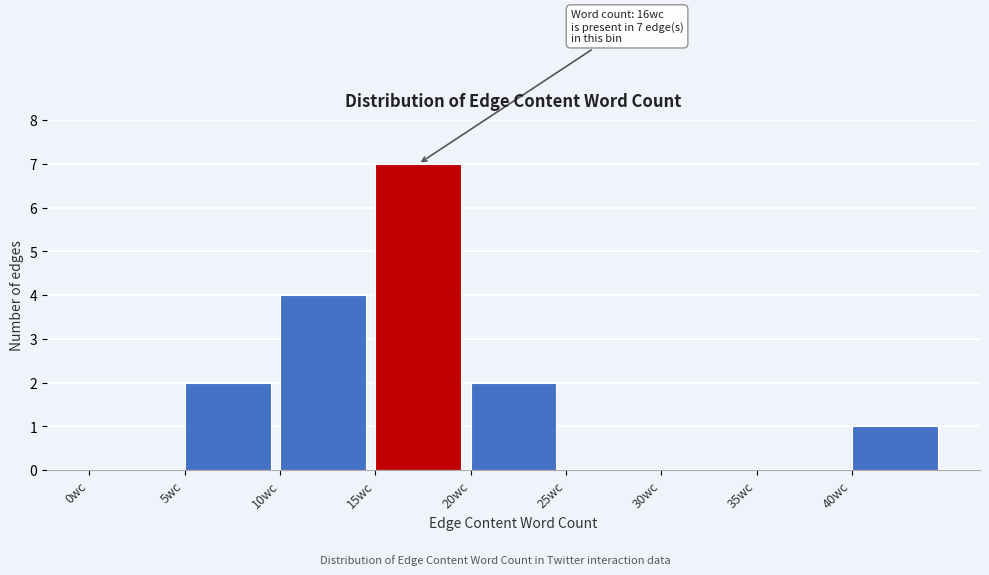

Which range on the x-axis has the tallest bar?

15 to 20